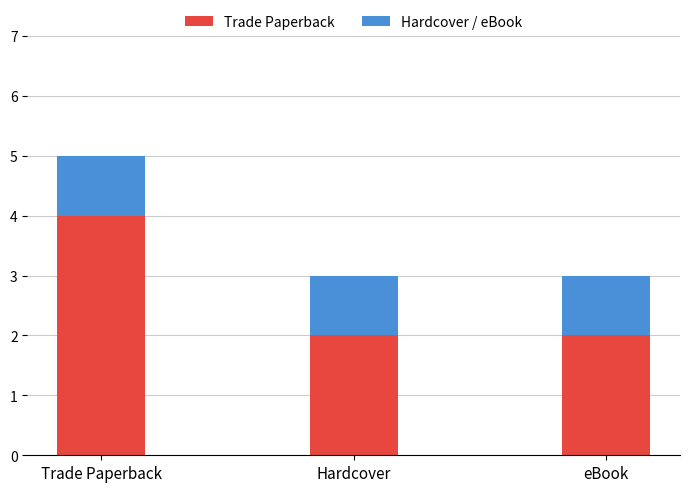

How many data points does each series have?

3